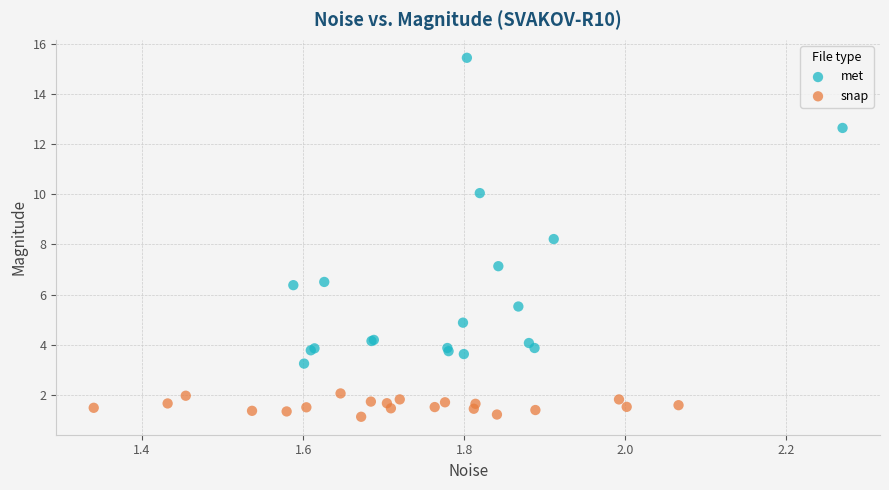

Which series has the largest Y range (max minus min)?

met